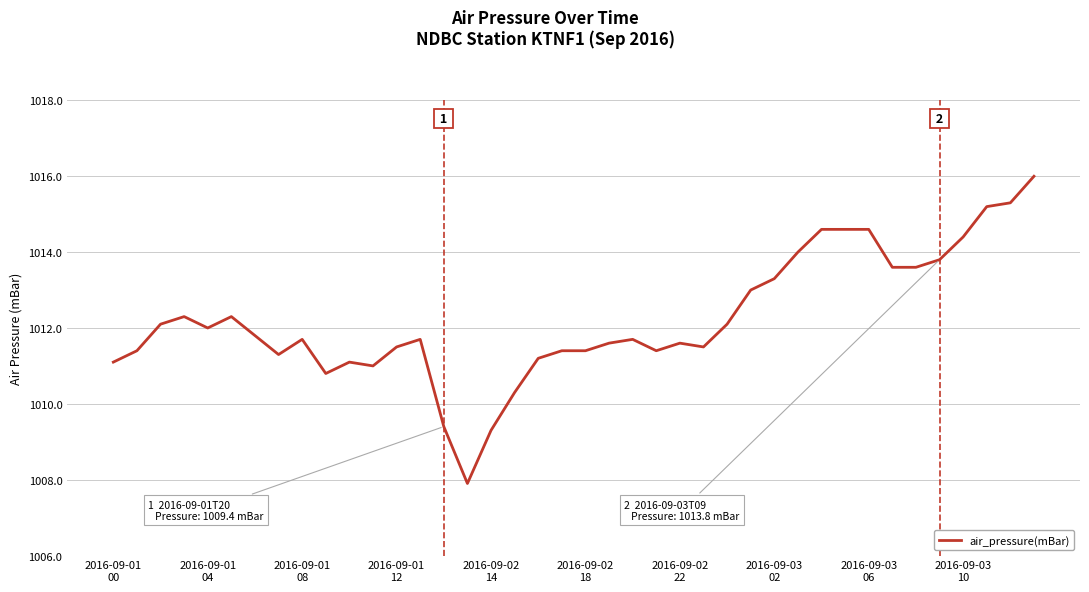

What is the minimum value shown in the chart?

1007.9